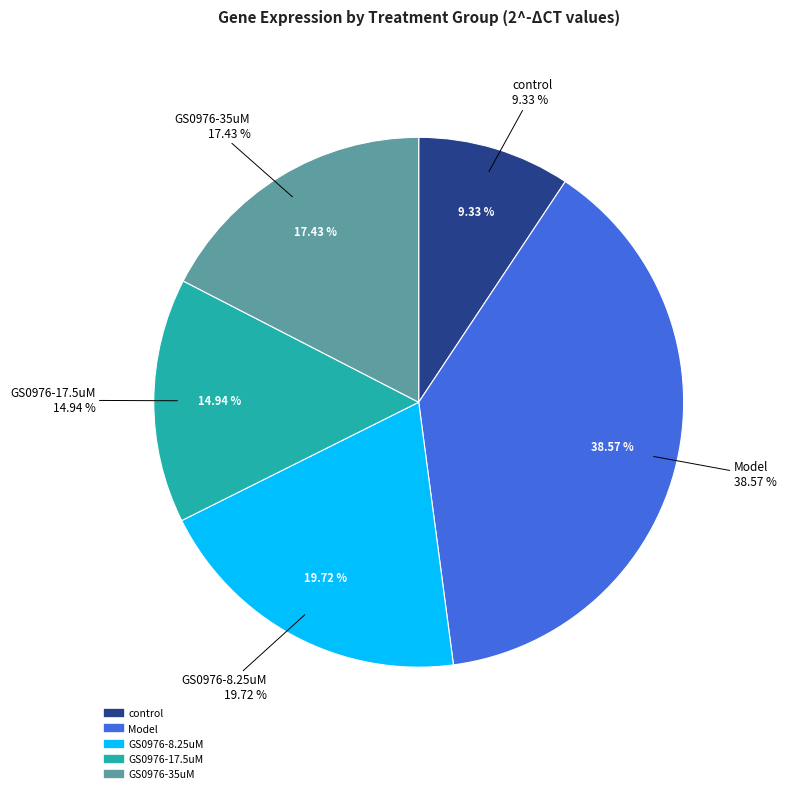

To the nearest percent, what is the average slice percentage?

20%